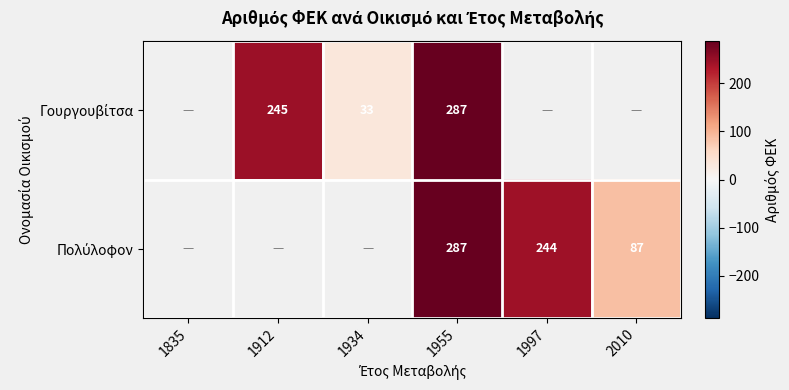

Which category has the highest value across all series?

1955